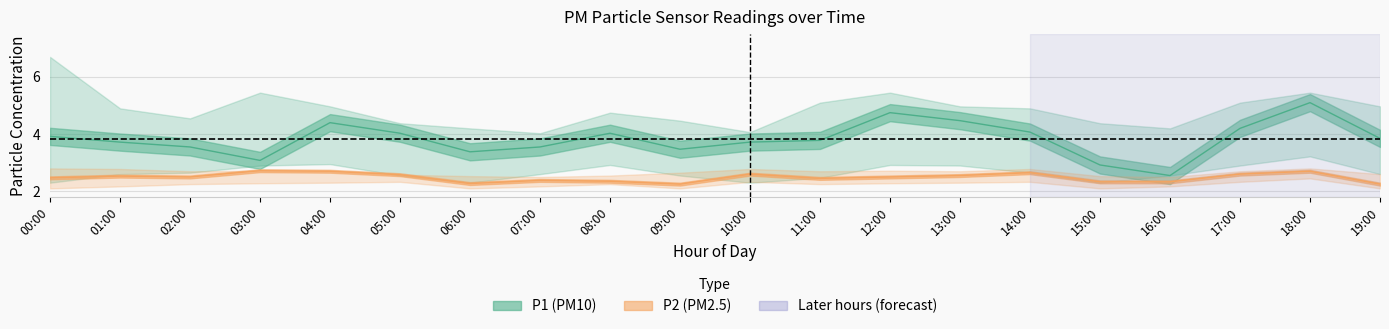

The value of P2_upper at 15:00 is 1.6. True or false?

False